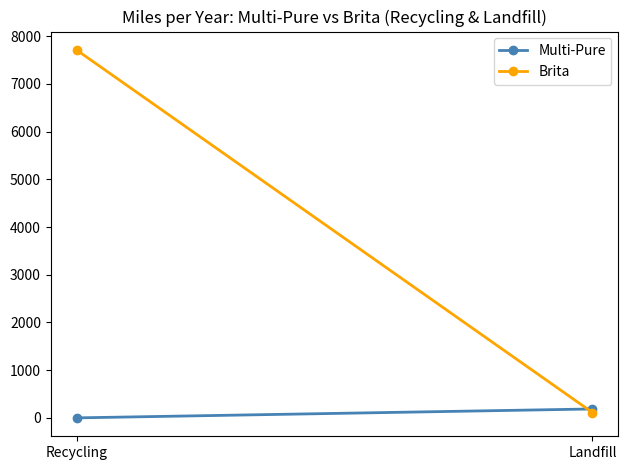

How many positive values does the Multi-Pure series have?

1